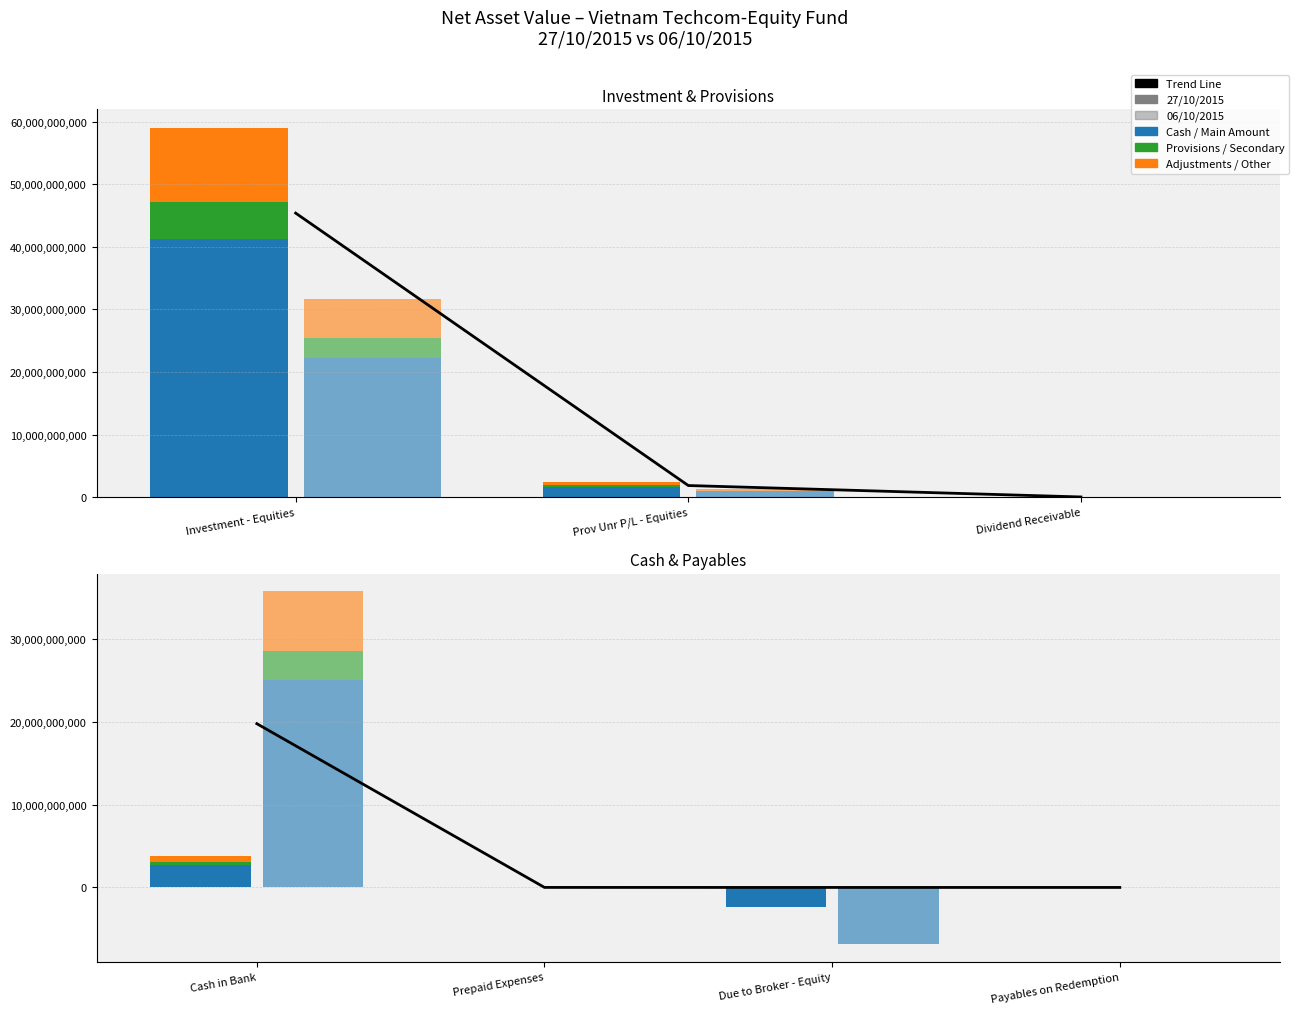

What position from the left is Dividend Receivable?

3